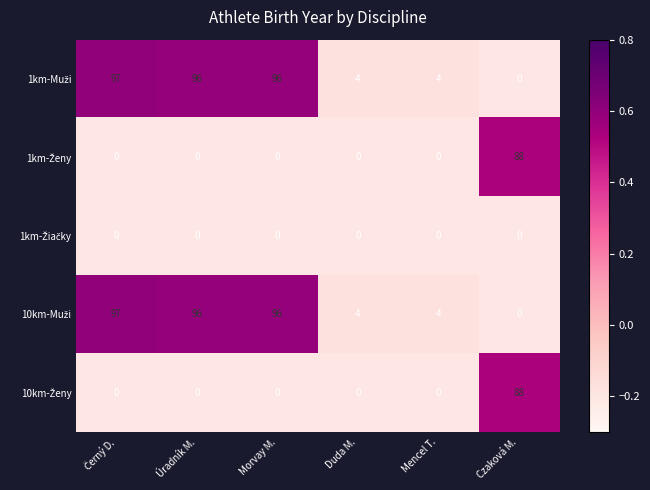

What is the spread (max minus min) of values at Duda M.?

4